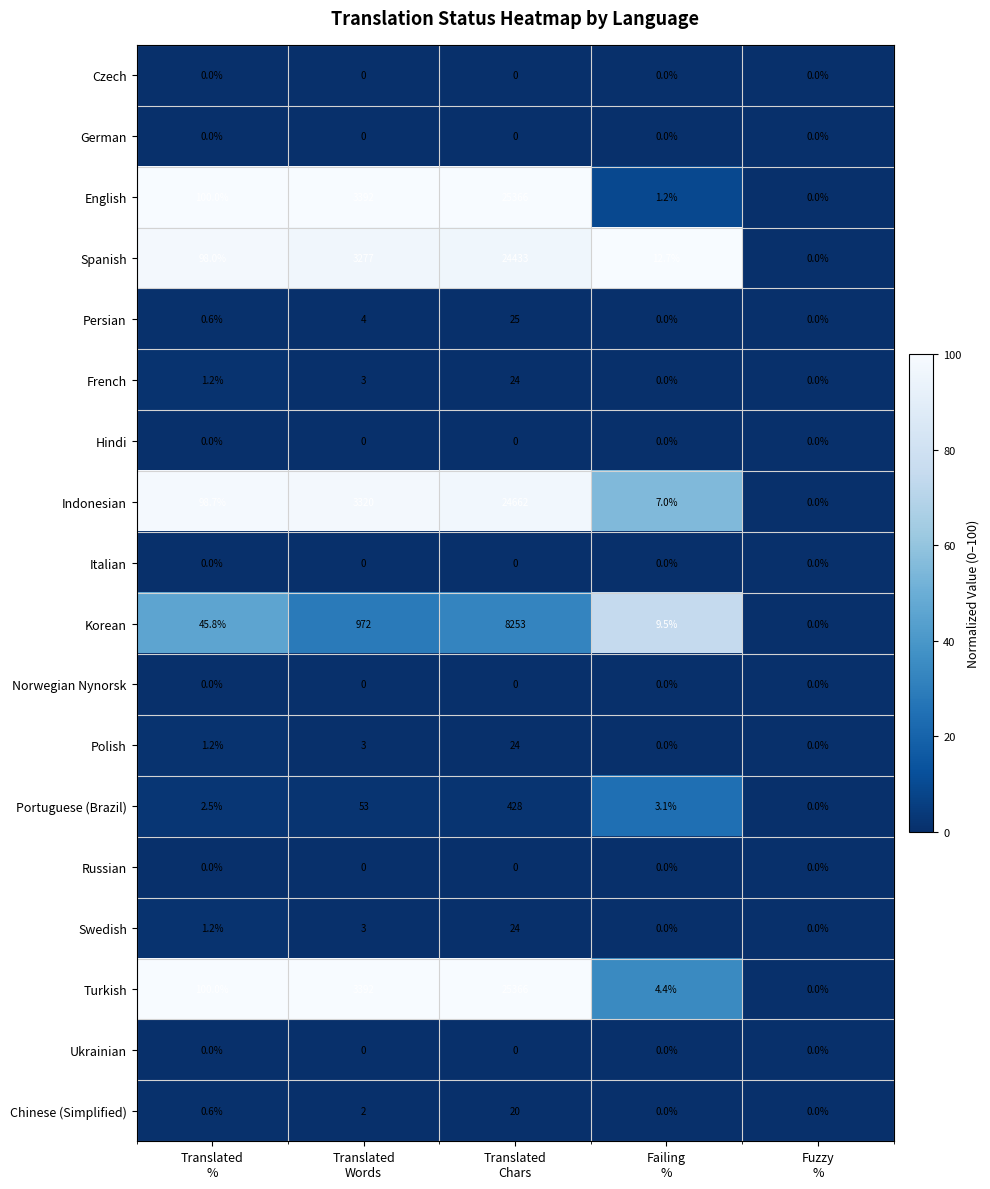

Which series has the largest total across all categories?

Turkish